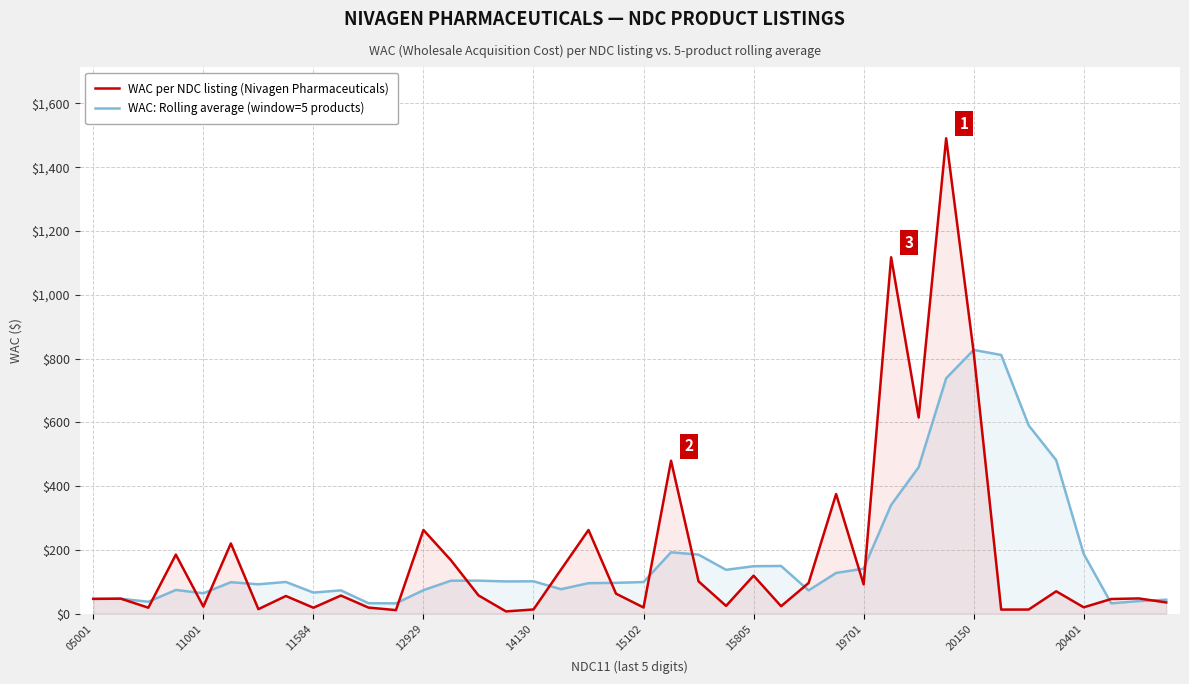

True or false: WAC per NDC listing (Nivagen Pharmaceuticals) and WAC: Rolling average (window=5 products) cross at least once.

True